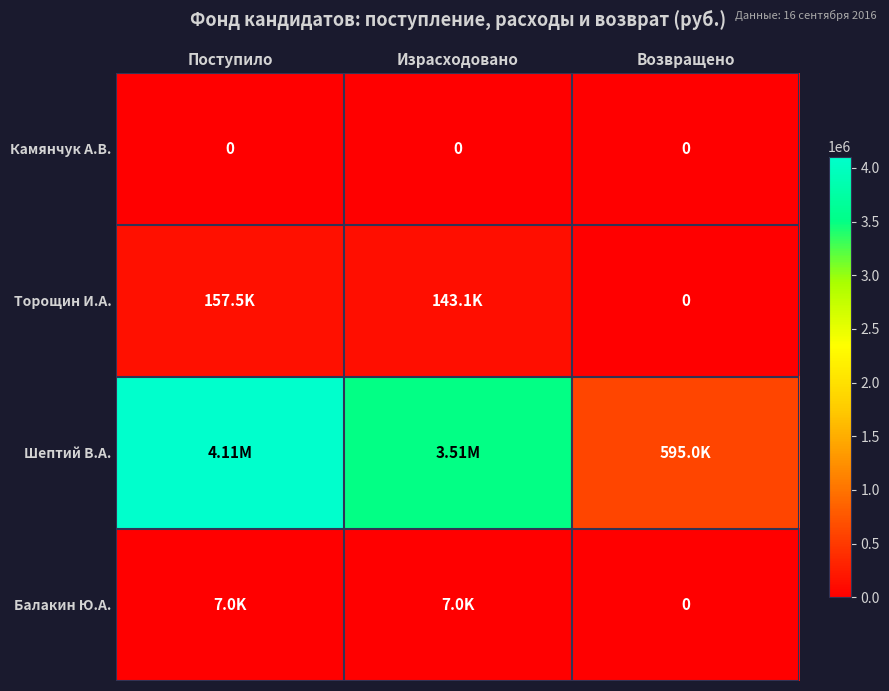

What is the difference between the maximum and second lowest values in the Шептий В.А. series?

595000